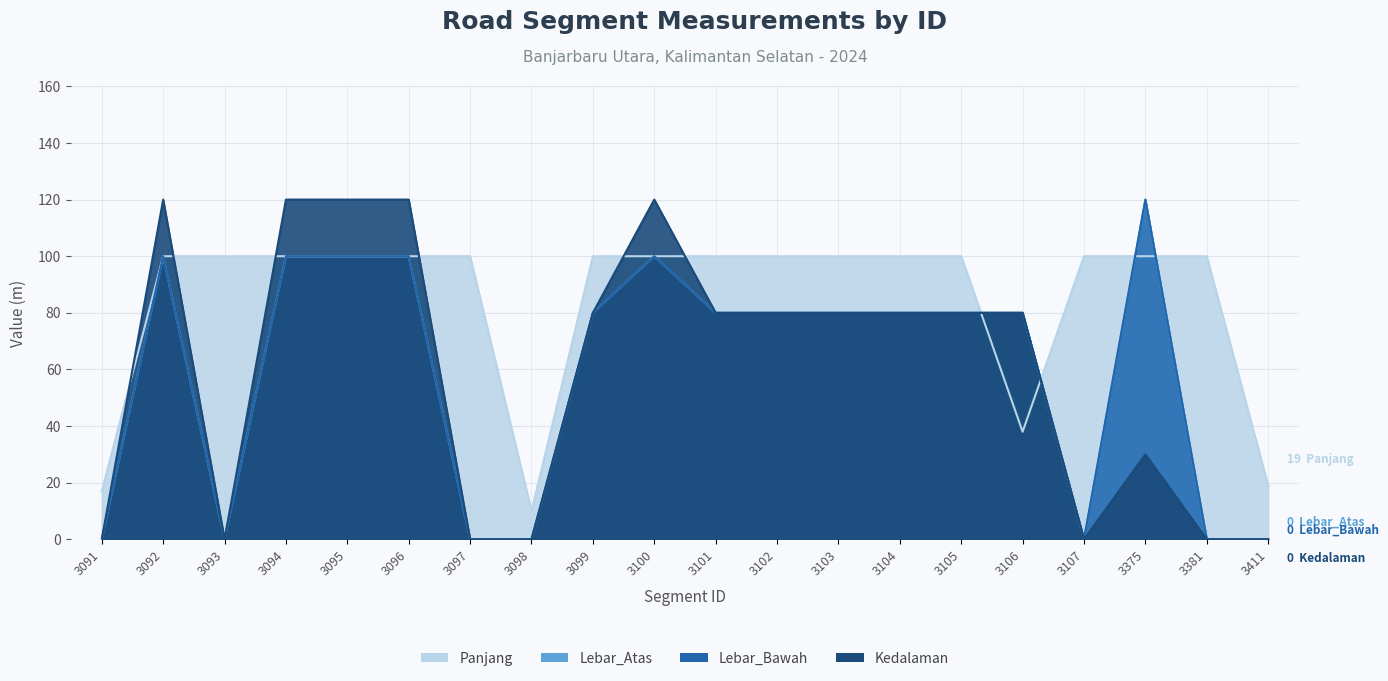

What are all the series names shown in the legend?

Panjang, Lebar_Atas, Lebar_Bawah, Kedalaman